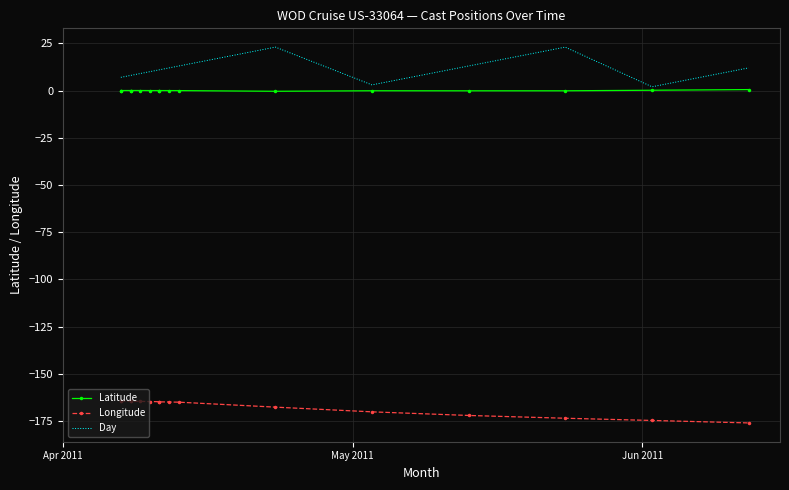

What is the difference between the maximum and second lowest values in the Longitude series?

10.3